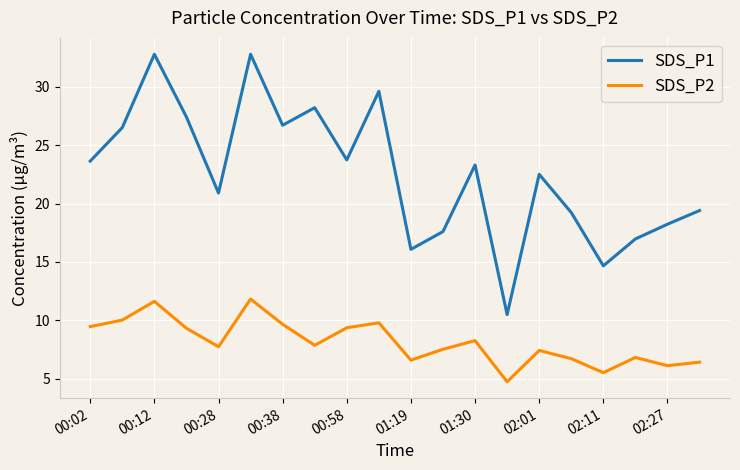

True or false: SDS_P2 and SDS_P1 intersect in this chart.

False